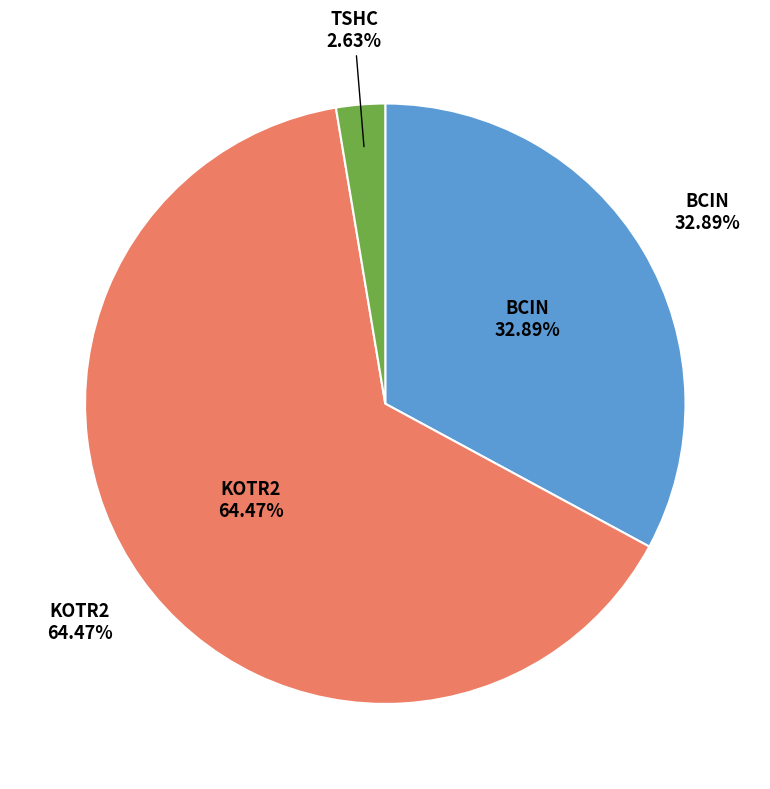

What is the total percentage of KOTR2 and BCIN?

97.4%